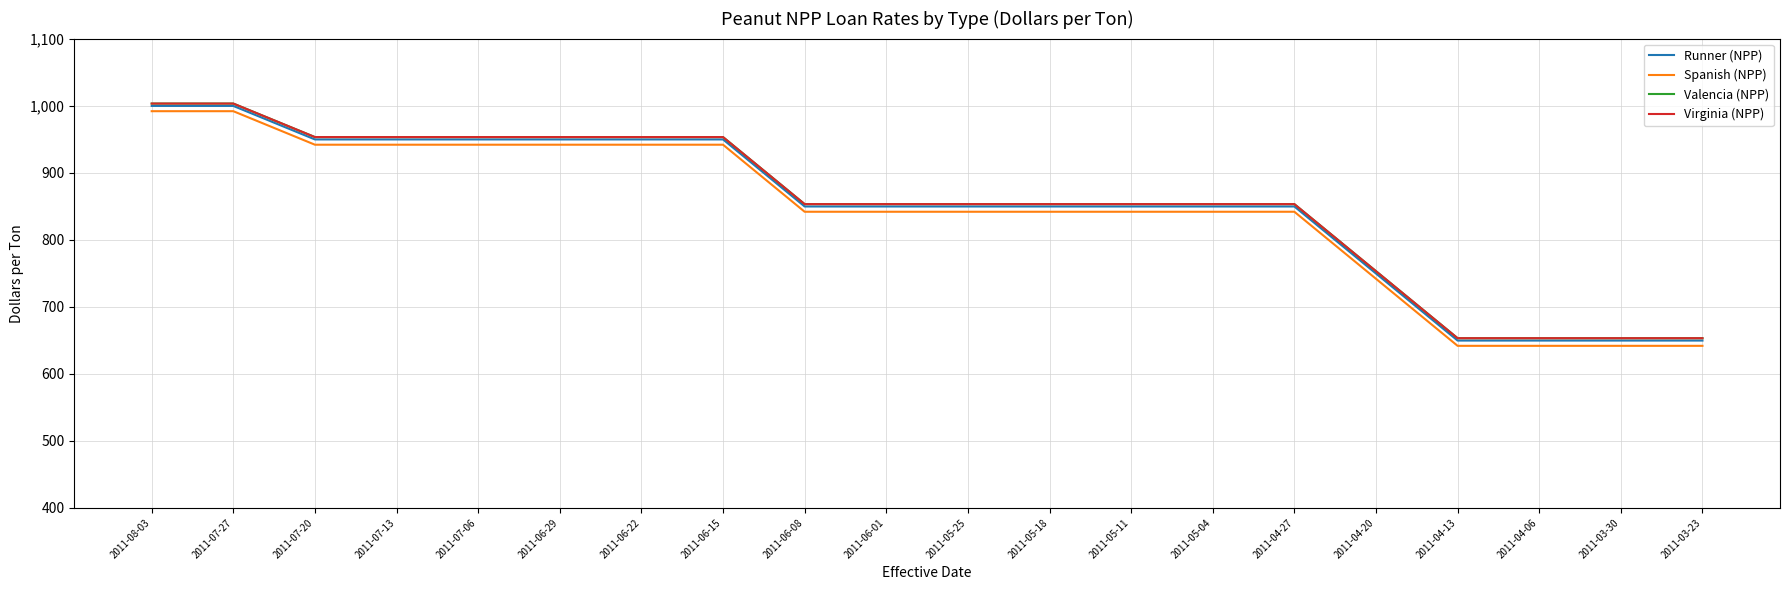

At which category is the sum across all series the highest?

2011-08-03